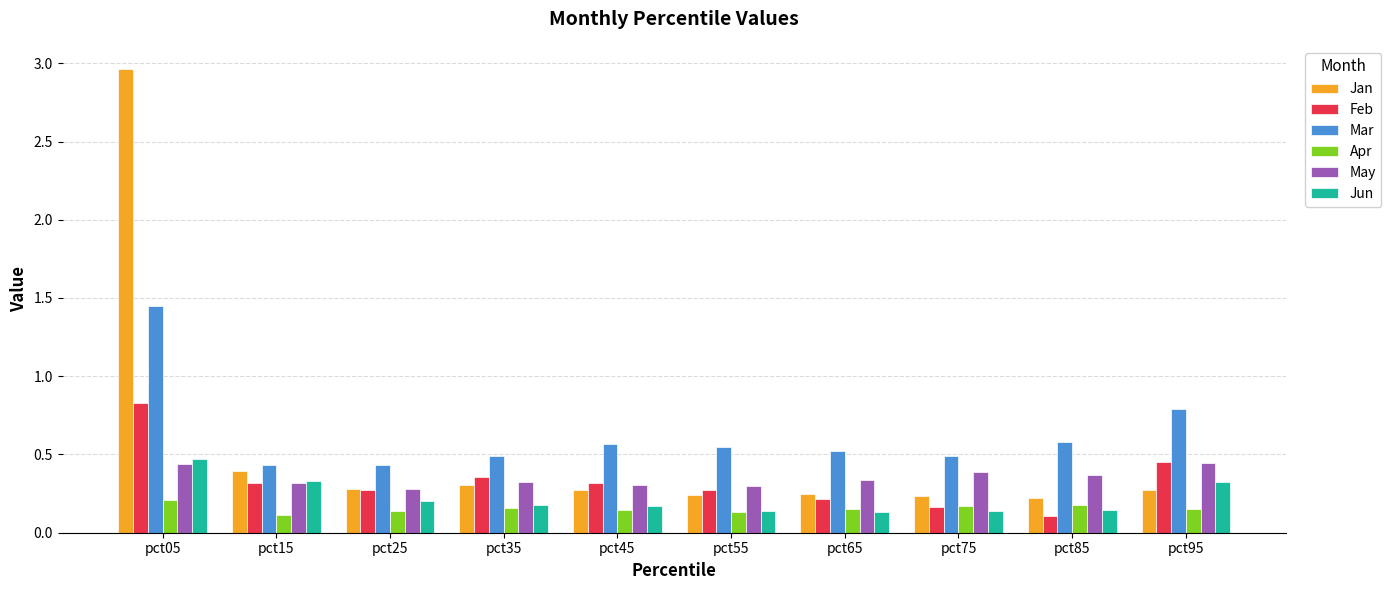

At which category does the chart reach its peak across all series?

pct05